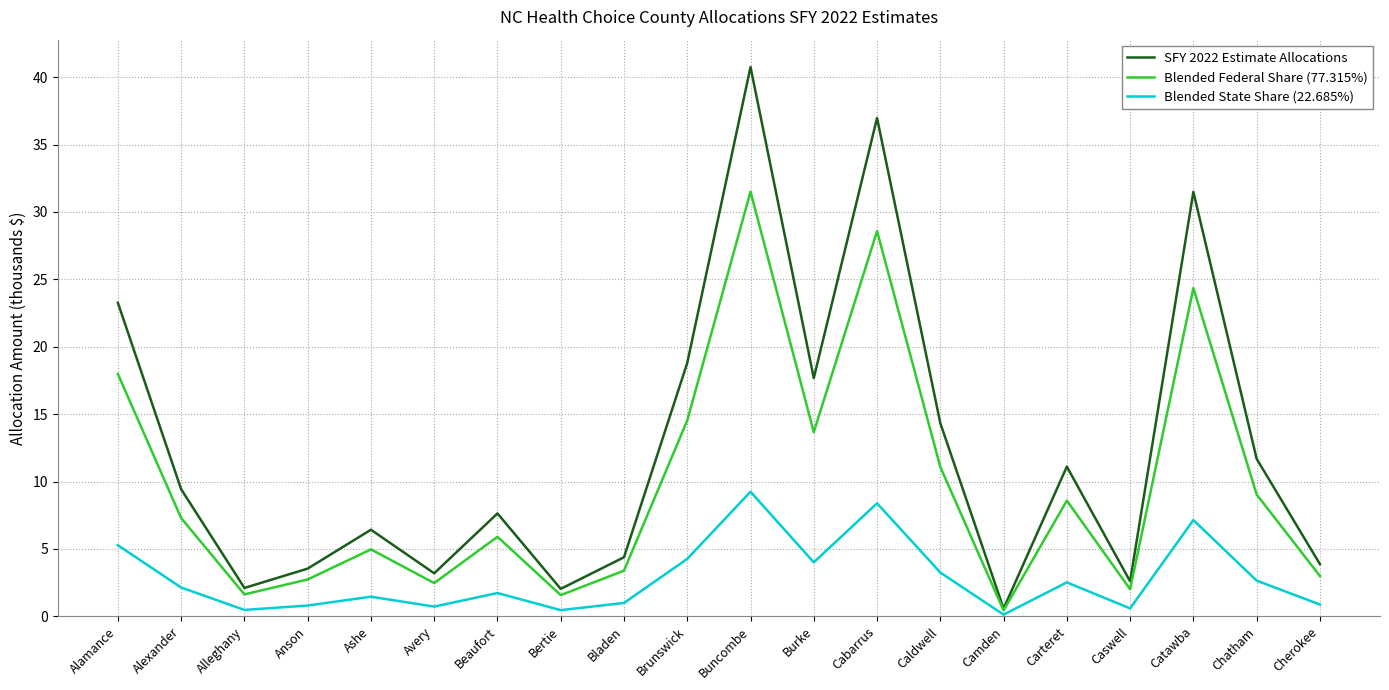

At which category does Blended Federal Share (77.315%) reach its first local valley?

Alleghany